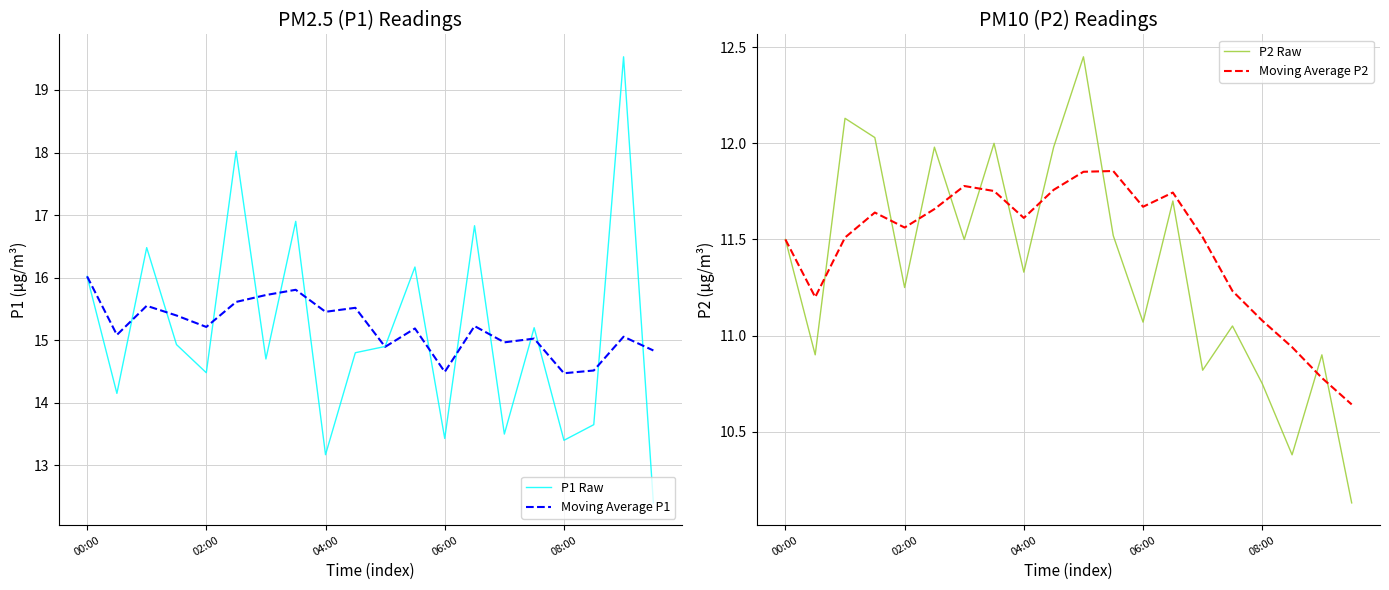

At which label is P2 Raw closest to 11?

15